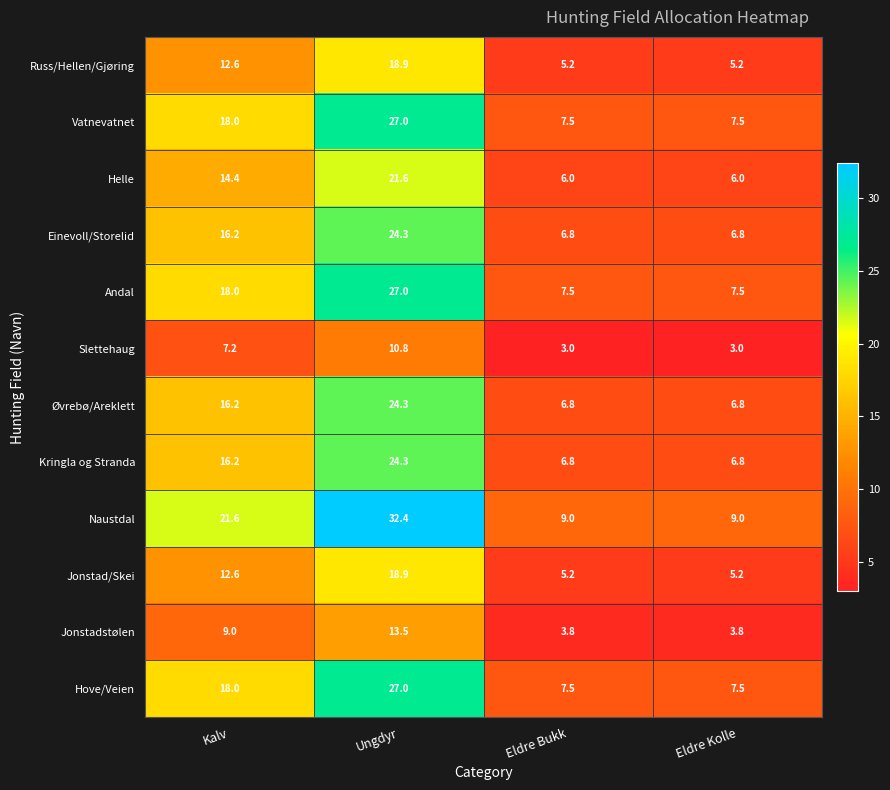

Which series has the largest range (max minus min)?

Naustdal